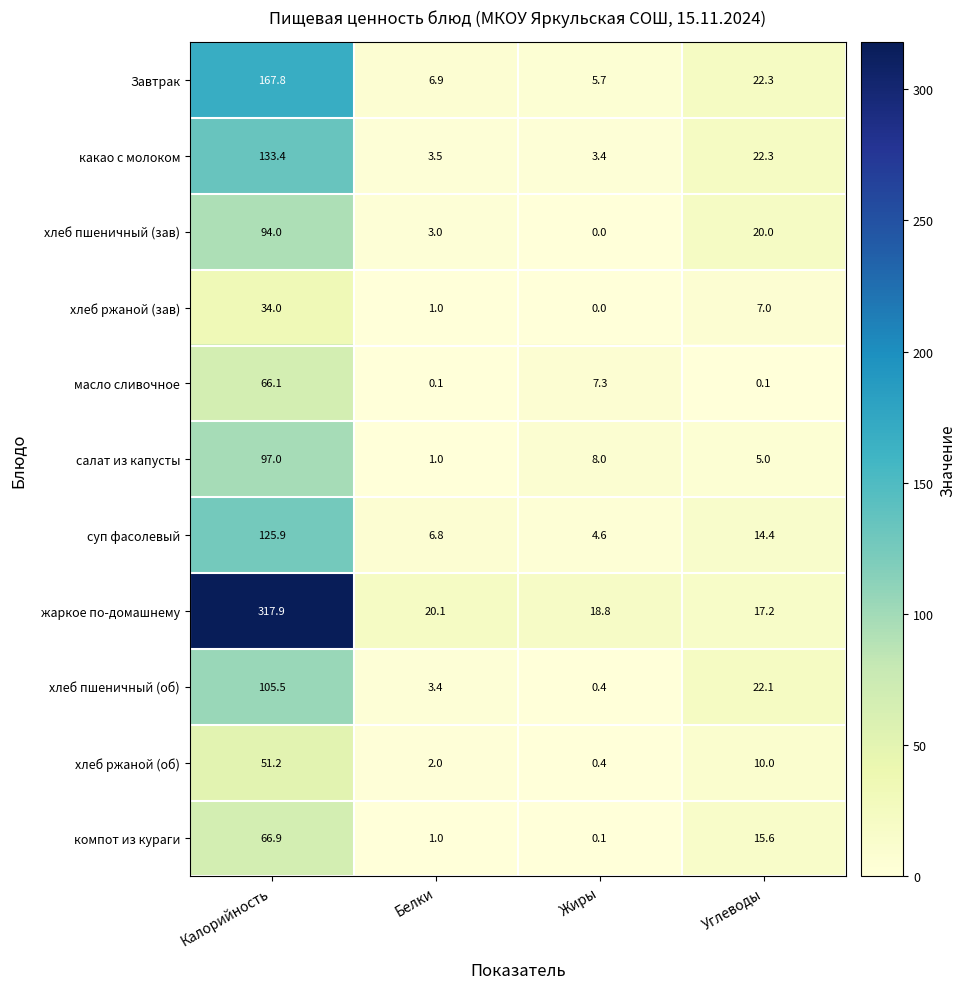

What is the sum of the суп фасолевый values at Калорийность and Жиры?

130.5